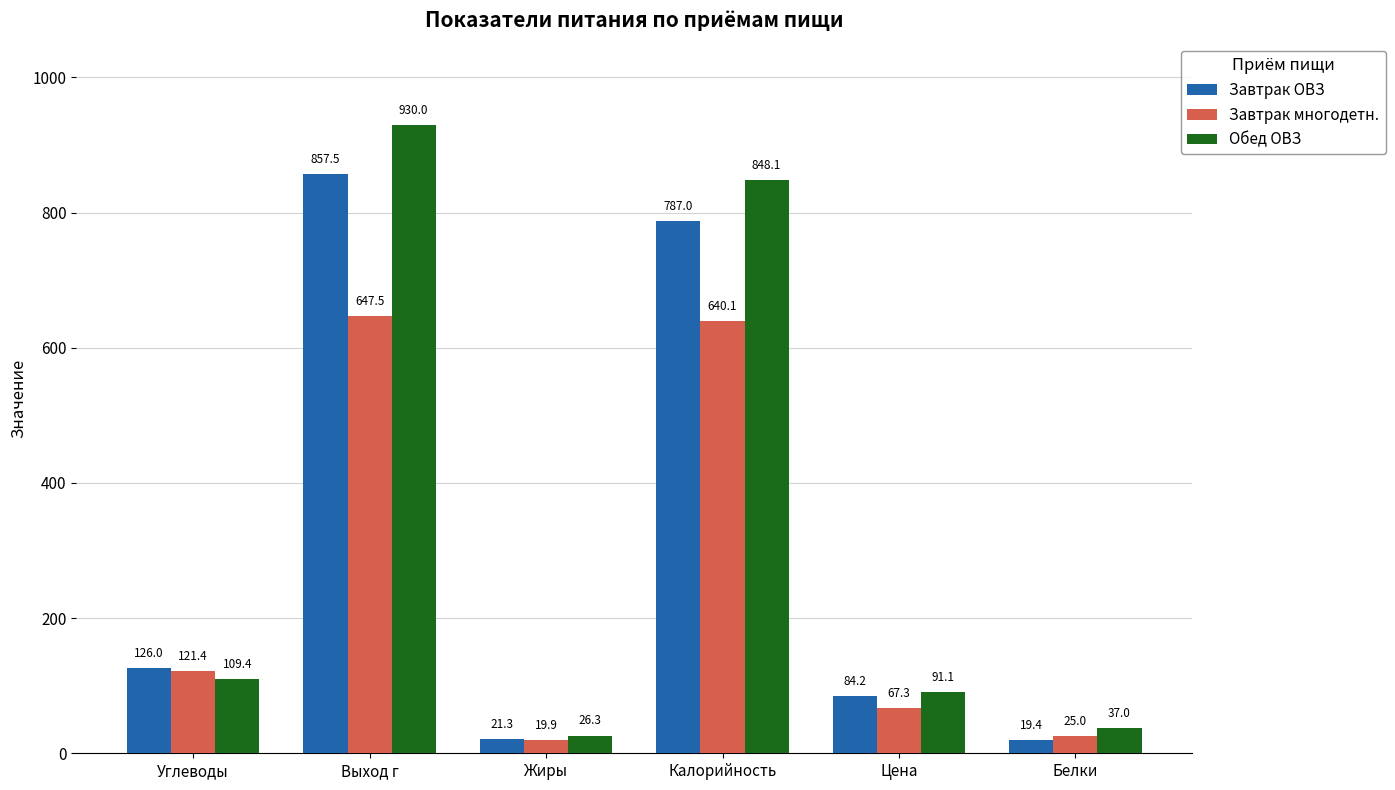

What is the approximate value of Завтрак многодетн. at Выход г?

647.5